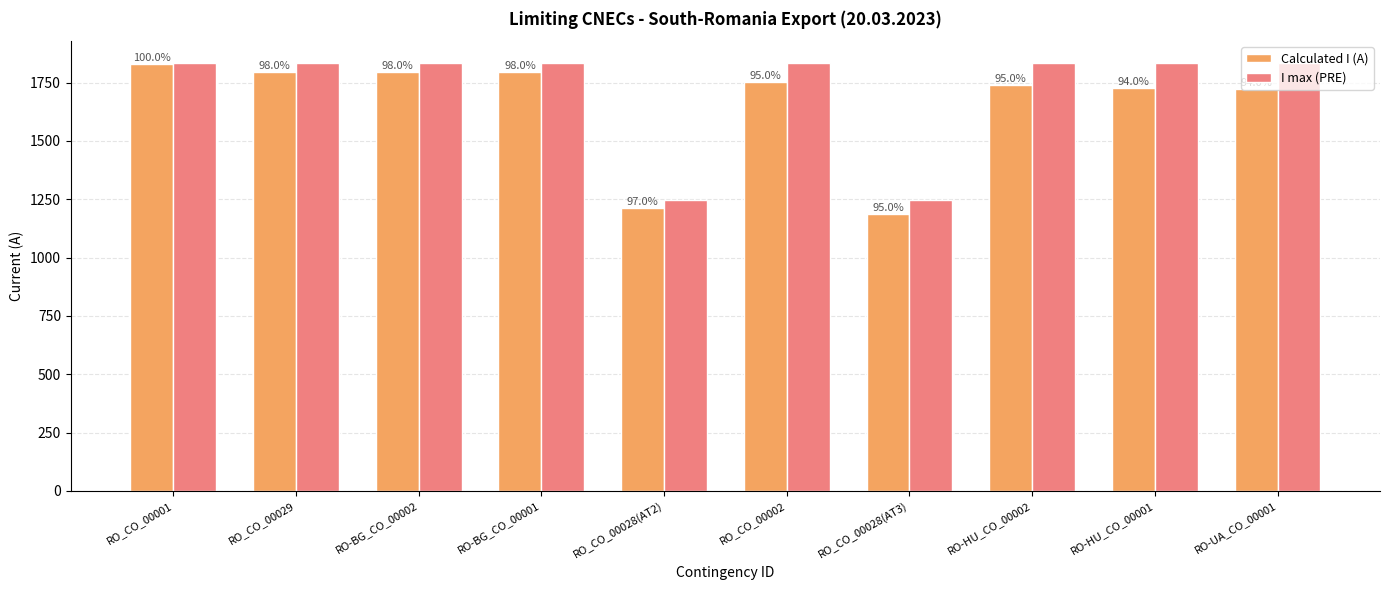

What is the sum of the Calculated I (A) values at RO-HU_CO_00001 and RO-HU_CO_00002?

3463